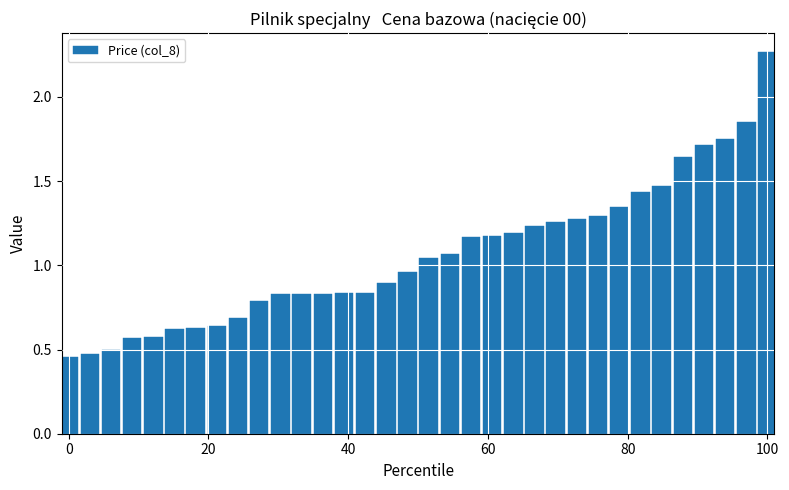

What is the value of the 16th bar from the left?

0.9